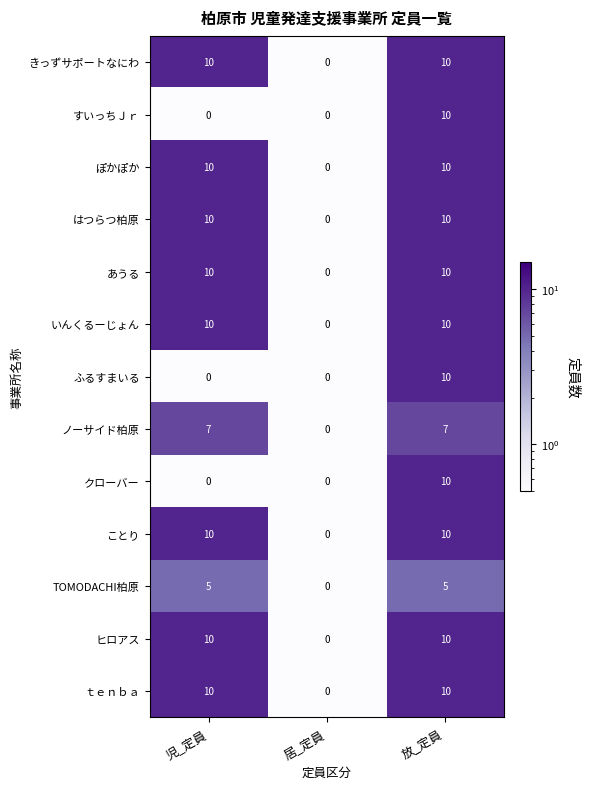

What is the sum of the ぽかぽか values at 児_定員 and 居_定員?

10